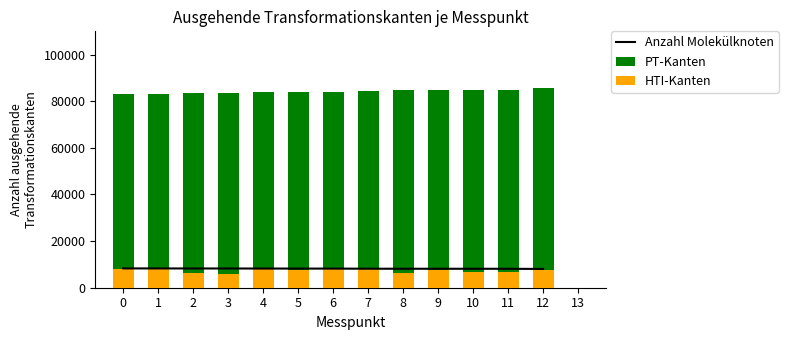

How many groups of bars are there?

13